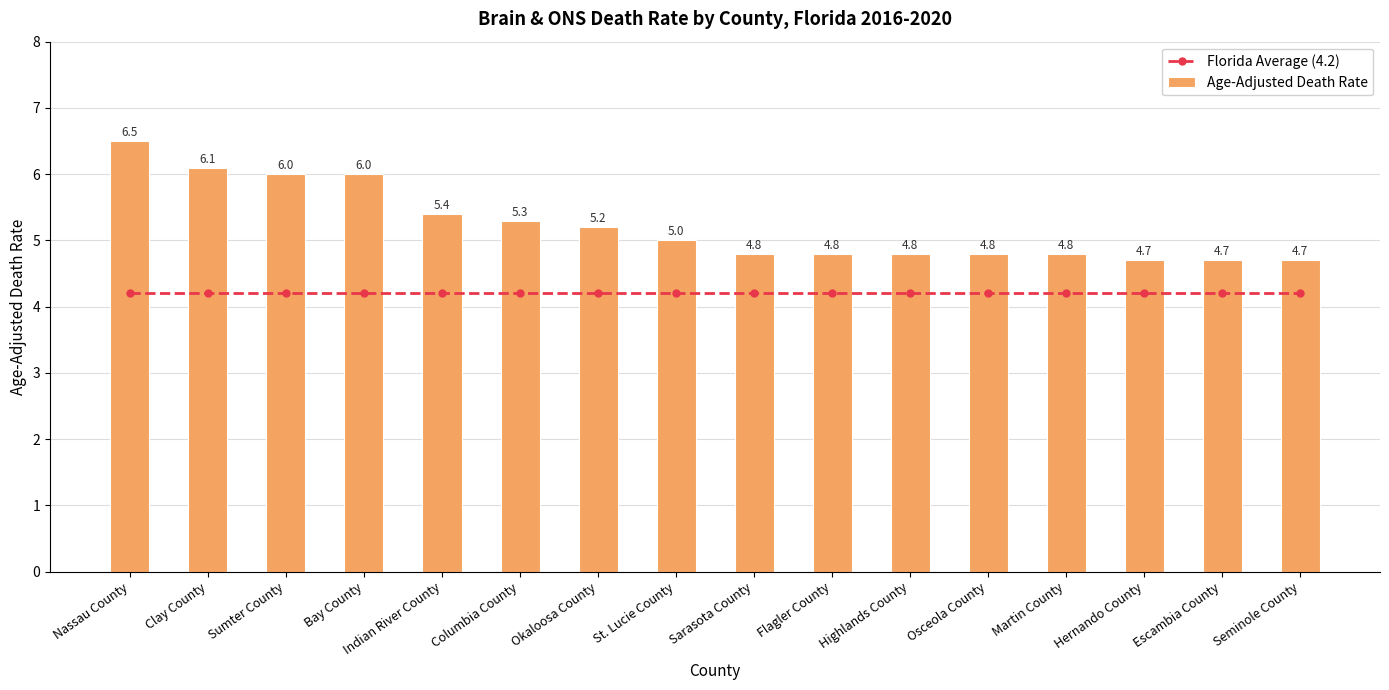

What is the sum of the Age-Adjusted Death Rate values at Hernando County and Seminole County?

9.4